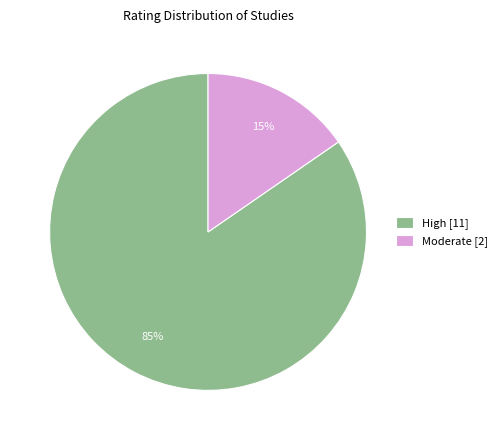

How many slices are in this pie chart?

2